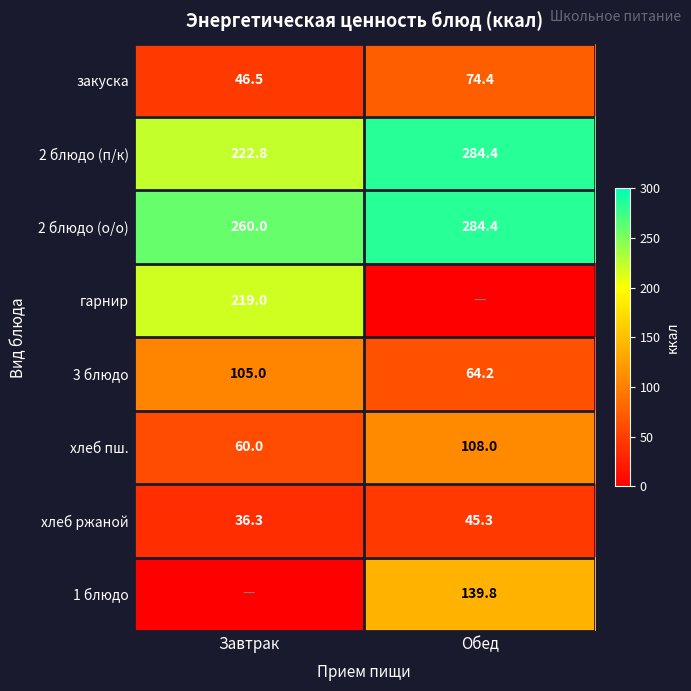

Between Обед and Завтрак, which is larger?

Обед